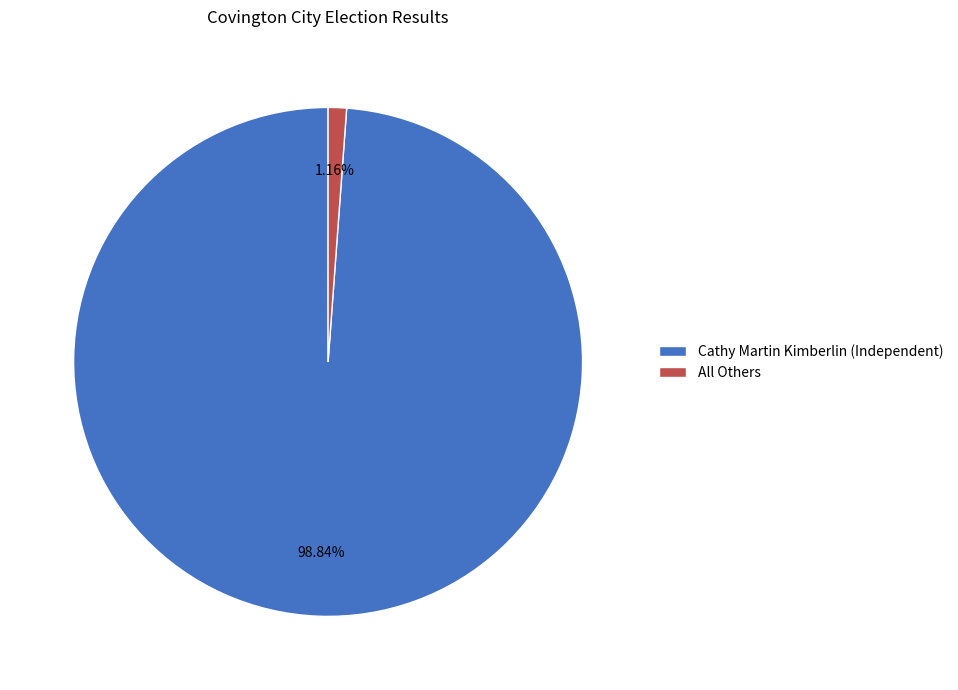

Is it true that Cathy Martin Kimberlin (Independent) is 99% of the pie?

True